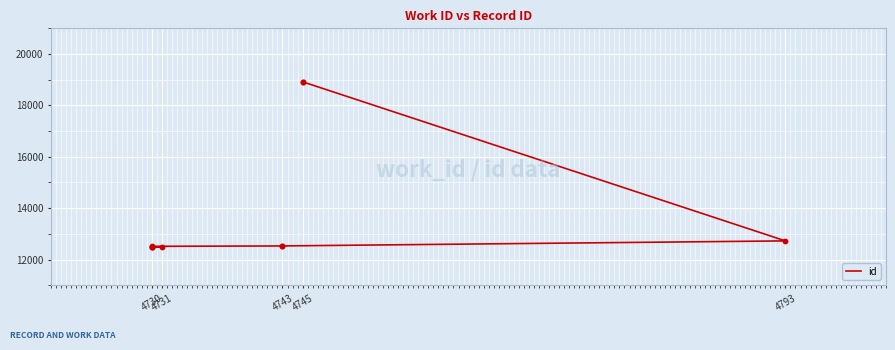

What is the change in value from 4730 to 4745?

+6430